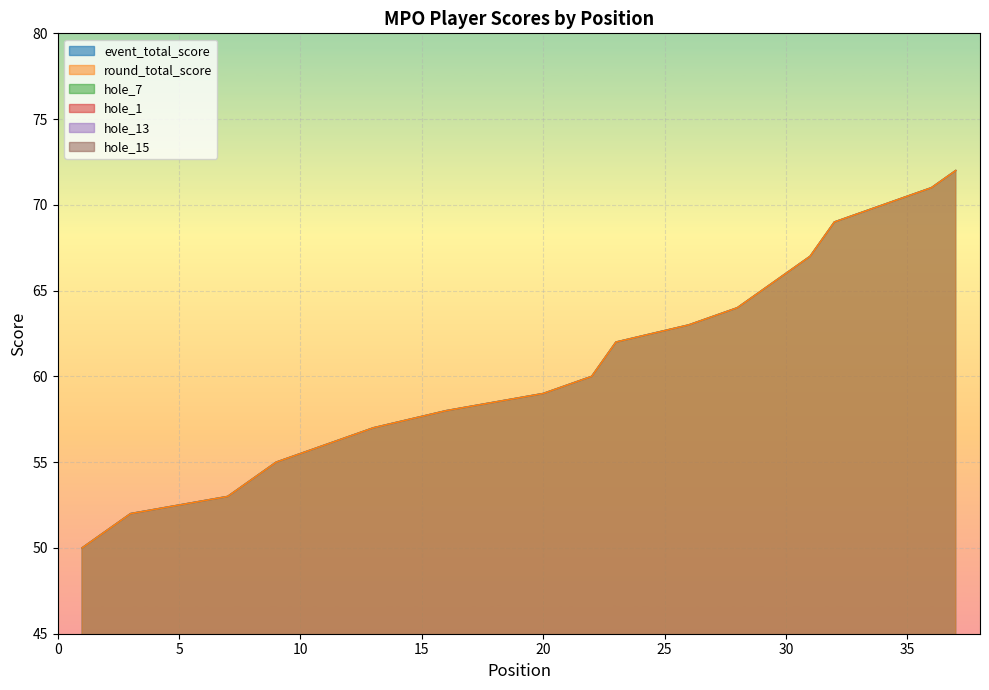

Where is round_total_score nearest to the value 61?

22